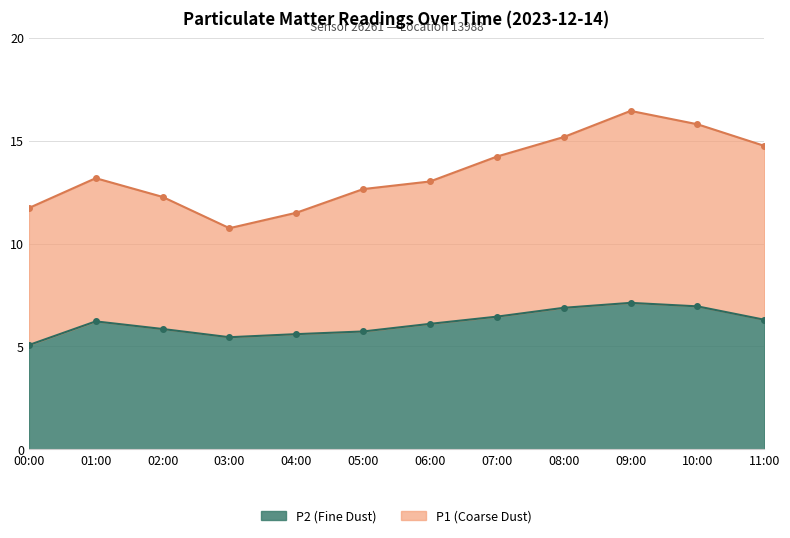

How many lines are shown in the chart?

2